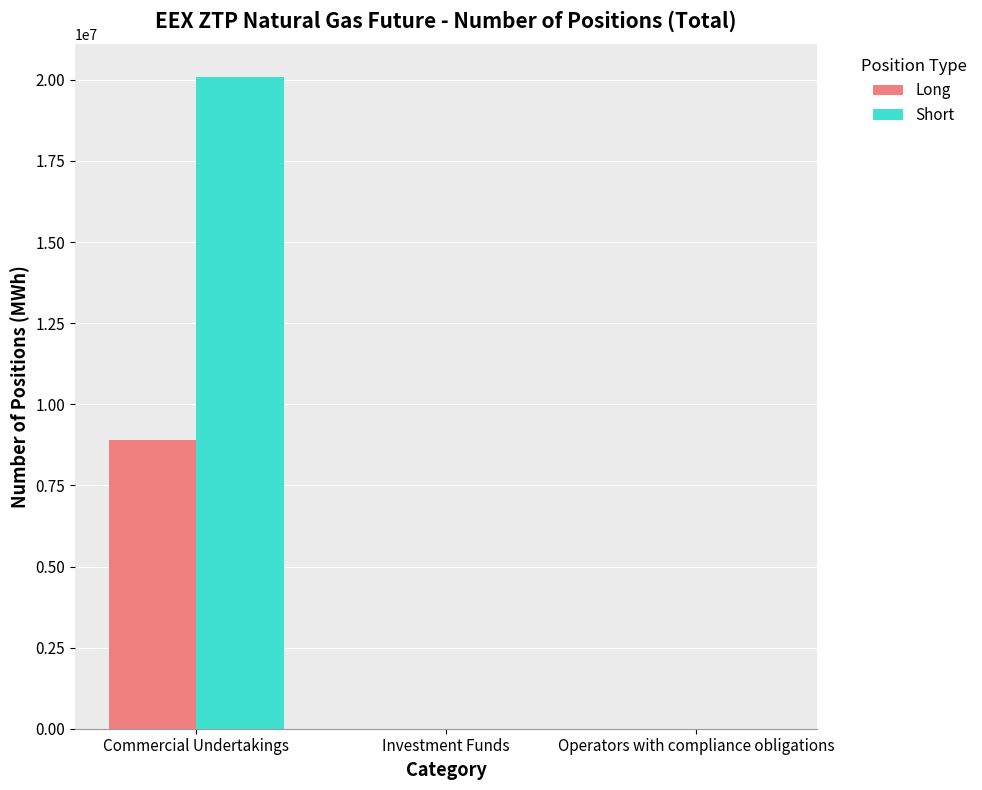

Between Commercial Undertakings and Investment Funds, which series saw the biggest shift?

Short